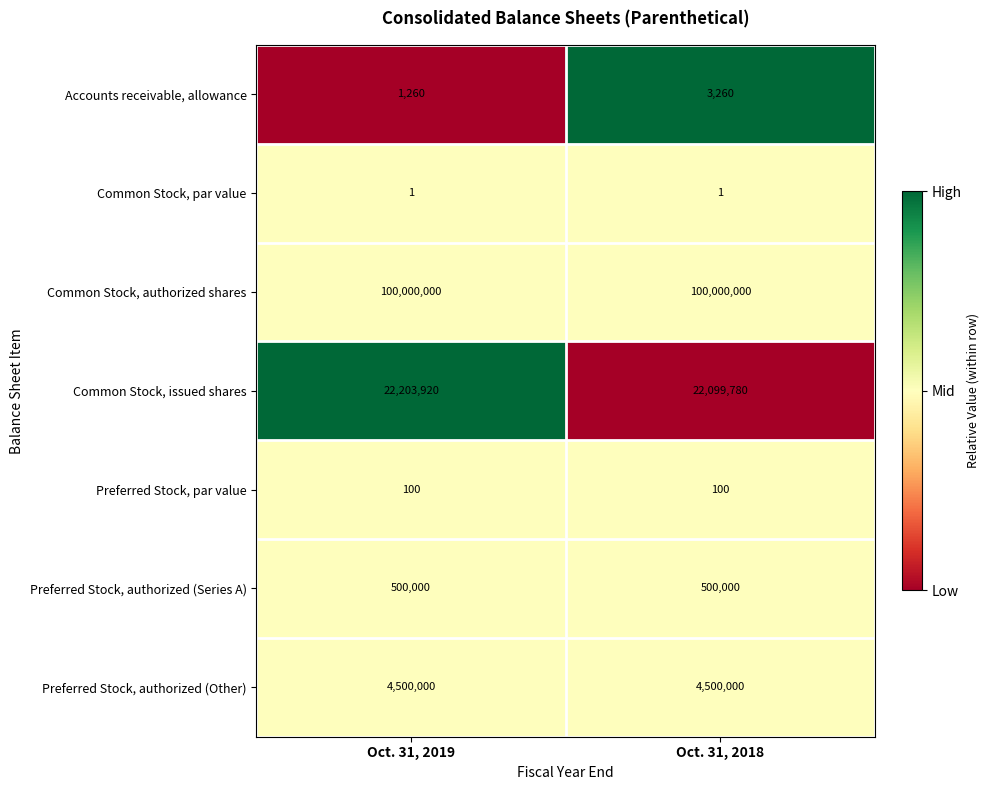

Reading left to right, what are all the values shown in this chart?

Accounts receivable, allowance: 1260	3260
Common Stock, par value: 1	1
Common Stock, authorized shares: 100000000	100000000
Common Stock, issued shares: 22203920	22099780
Preferred Stock, par value: 100	100
Preferred Stock, authorized (Series A): 500000	500000
Preferred Stock, authorized (Other): 4500000	4500000